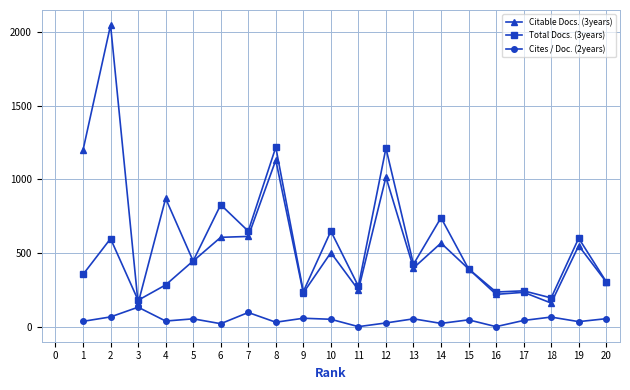

True or false: Cites / Doc. (2years) and Total Docs. (3years) intersect in this chart.

False